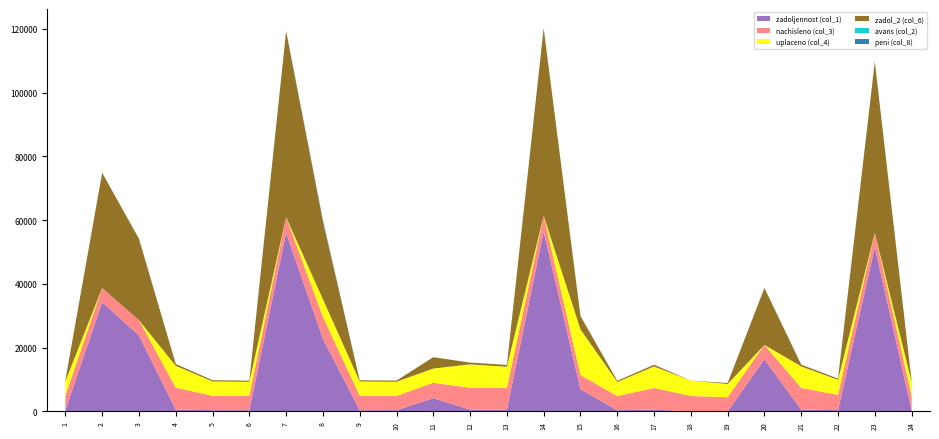

Reading left to right, extract all data points from this chart.

zadoljennost (col_1): 379.4	34292.7	23801.8	574.3	377.9	372.7	56068.9	22806.0	377.2	373.5	4154.3	572.1	563.2	56504.6	6949.0	371.2	559.2	1.5	0.0	16335.8	566.9	397.9	51564.3	371.6
nachisleno (col_3): 4552.7	4437.1	4819.4	6891.4	4534.9	4472.6	4864.0	6891.4	4526.0	4481.5	4837.2	6864.6	6757.9	4881.7	4481.5	4454.9	6793.4	4837.2	4454.9	4534.9	6802.4	4775.0	4454.9	4446.0
uplaceno (col_4): 4512.9	0.0	0.0	6830.9	4495.1	4433.4	0.0	5506.5	4486.3	4442.2	4470.0	7317.9	6698.6	0.0	14300.0	4415.8	6736.1	4835.4	4129.0	0.0	6742.8	4733.1	0.0	4408.0
zadol_2 (col_6): 379.4	36160.5	25565.5	574.3	377.9	372.7	58425.6	24417.0	377.2	373.5	3551.7	572.0	563.2	58874.2	4218.0	371.2	559.2	1.5	325.9	17866.5	566.9	397.9	53726.7	369.5
avans (col_2): 0.0	0.0	0.0	0.0	0.0	0.0	0.0	0.0	0.0	0.0	0.0	0.0	0.0	0.0	0.0	0.0	0.0	0.0	0.0	0.0	0.0	0.0	0.0	0.0
peni (col_8): 0.0	0.0	0.0	0.0	0.0	0.0	0.0	406.2	0.0	0.0	0.0	0.0	0.0	0.0	0.0	0.0	0.0	0.0	0.0	0.0	0.0	0.0	0.0	0.4